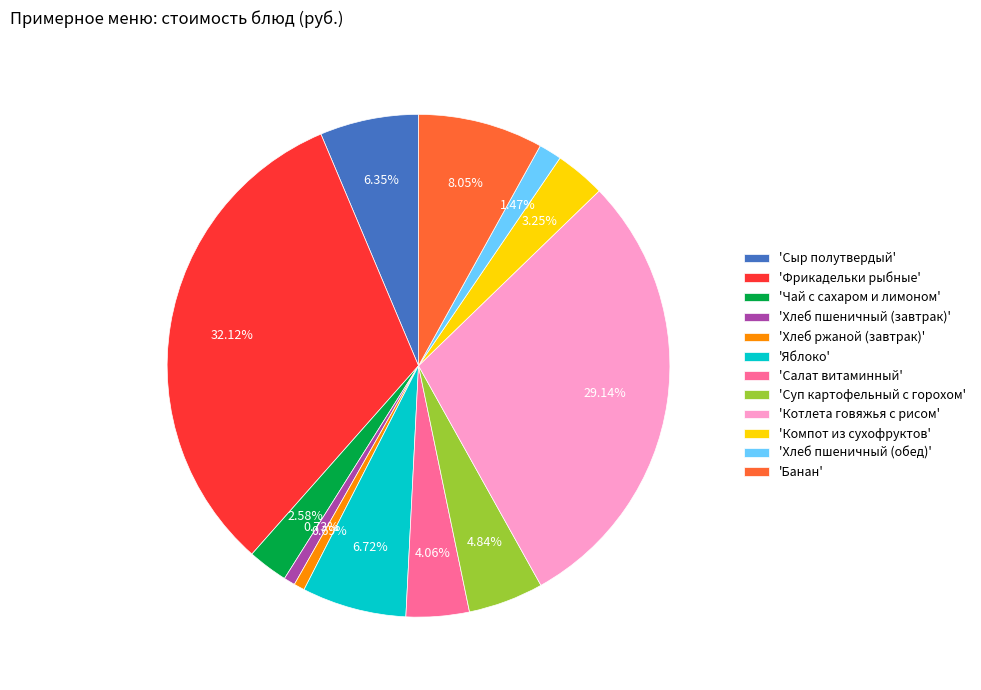

To the nearest percent, what is the difference between the largest and smallest slice percentages?

31%